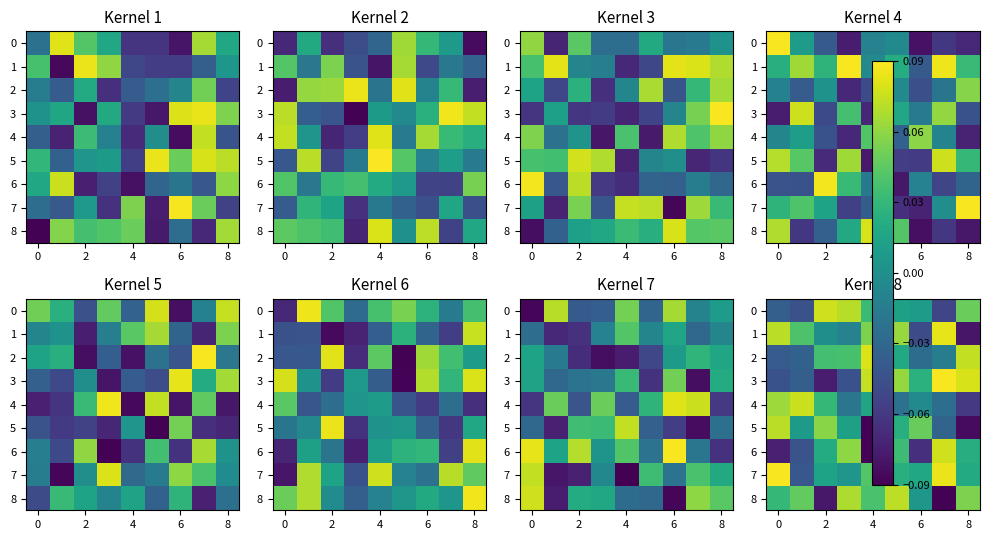

At how many categories does at least one series exceed 0?

9